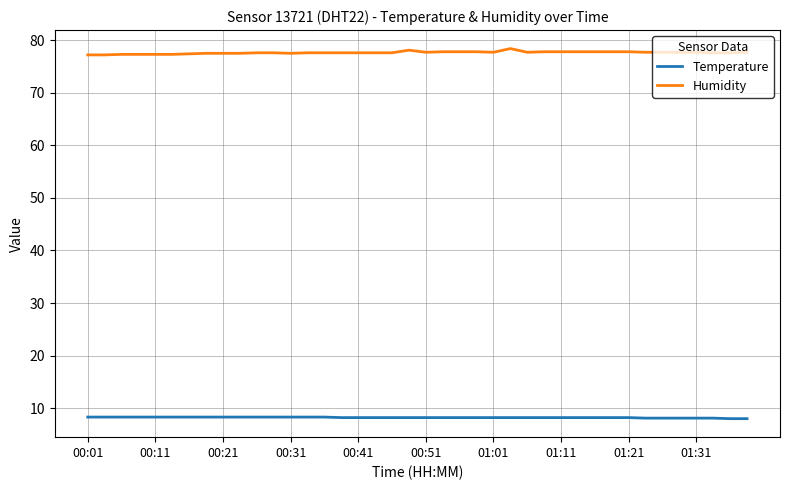

Does the chart display data point markers on the line(s)?

No